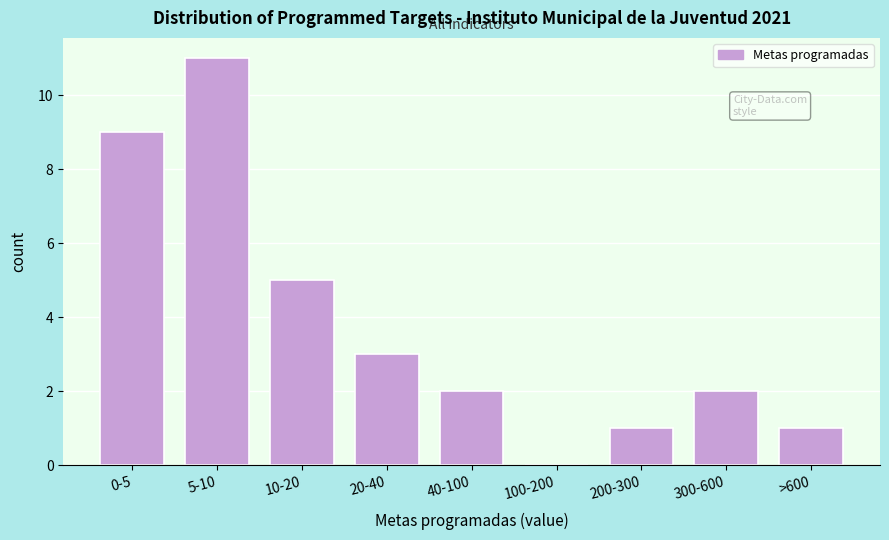

Reading right to left, what are all the values shown in this chart?

>600=1	300-600=2	200-300=1	100-200=0	40-100=2	20-40=3	10-20=5	5-10=11	0-5=9